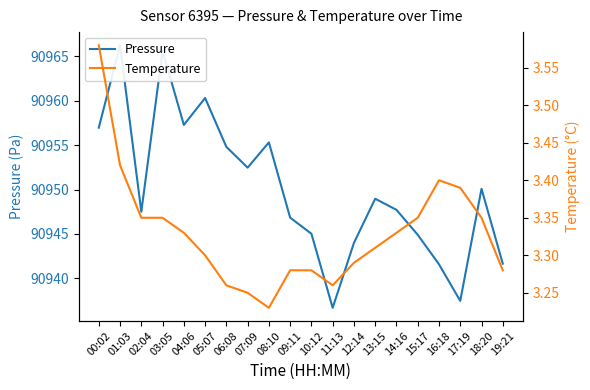

Where is Temperature nearest to the value 3?

08:10